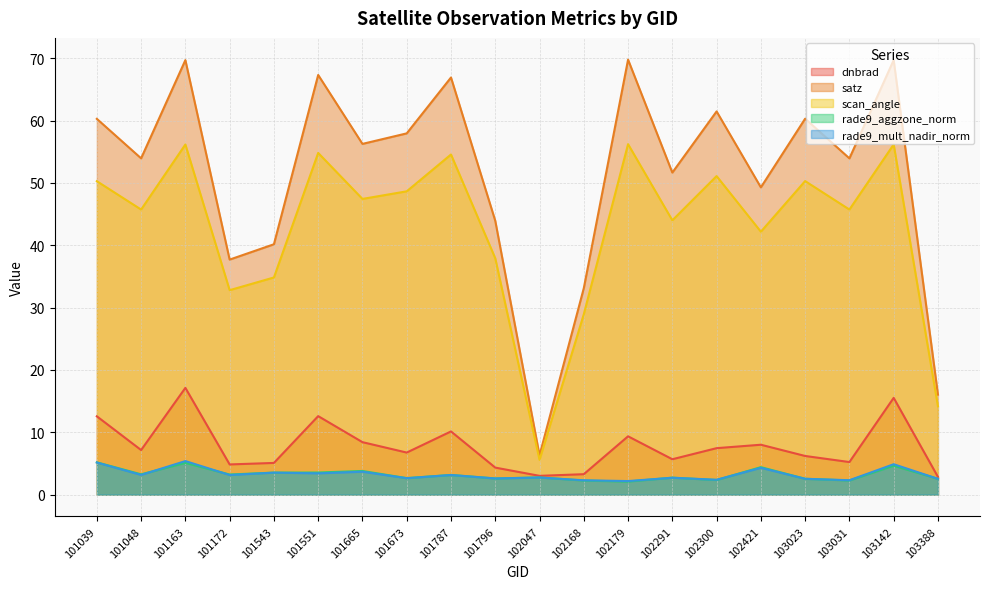

Reading left to right, list all the values displayed in this chart.

dnbrad: 12.6	7.2	17.1	4.8	5.1	12.6	8.4	6.8	10.1	4.3	3.0	3.3	9.4	5.7	7.5	8.0	6.2	5.2	15.5	2.9
satz: 60.3	53.9	69.7	37.7	40.2	67.3	56.3	58.0	66.9	43.9	6.3	33.1	69.8	51.7	61.5	49.3	60.3	53.9	69.7	16.0
scan_angle: 50.3	45.7	56.2	32.8	34.8	54.8	47.4	48.7	54.6	37.9	5.6	28.9	56.2	44.0	51.1	42.2	50.3	45.7	56.2	14.2
rade9_aggzone_norm: 5.2	3.3	5.1	3.2	3.5	3.5	3.8	2.7	3.2	2.6	2.8	2.3	2.1	2.7	2.3	4.4	2.5	2.3	4.6	2.5
rade9_mult_nadir_norm: 5.2	3.2	5.4	3.2	3.5	3.4	3.7	2.6	3.2	2.6	2.7	2.3	2.2	2.7	2.4	4.3	2.5	2.3	4.9	2.5